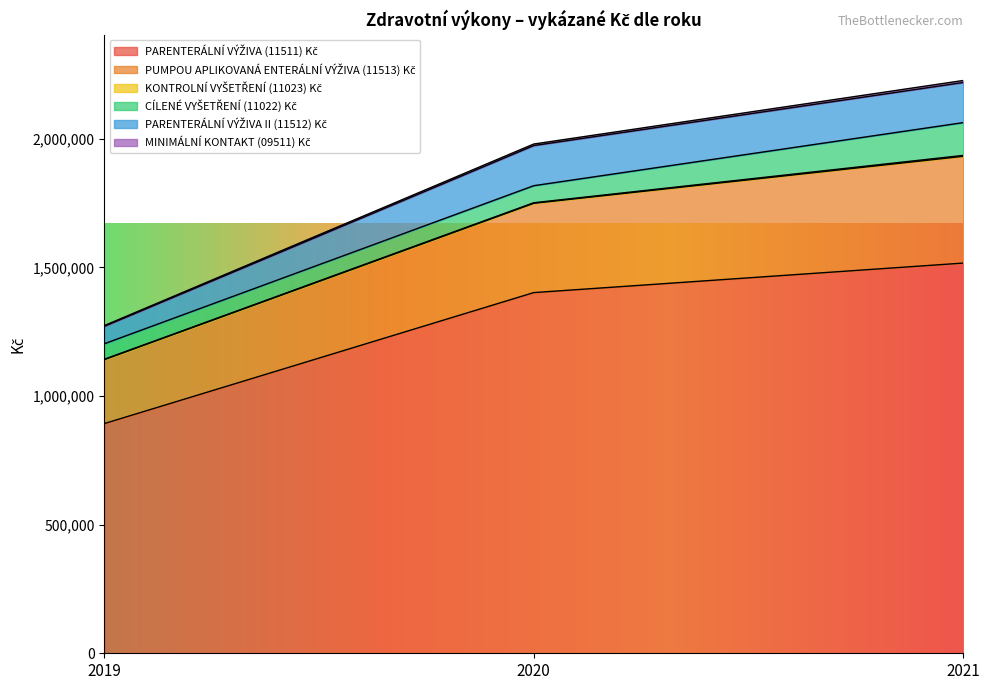

Where is PUMPOU APLIKOVANÁ ENTERÁLNÍ VÝŽIVA (11513) Kč nearest to the value 1633071?

2020